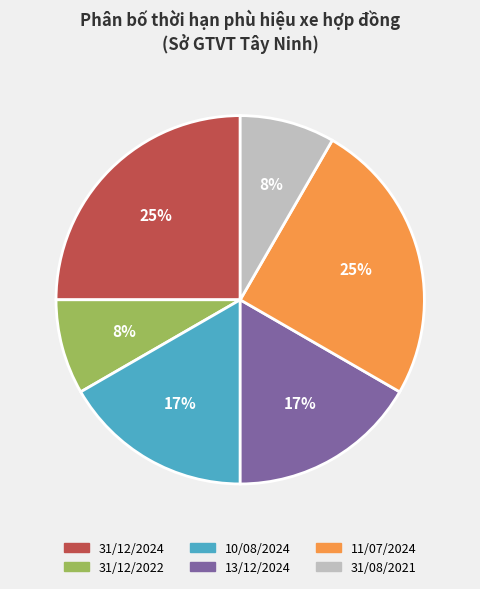

Is the sum of 31/08/2021 and 13/12/2024 greater than half?

No